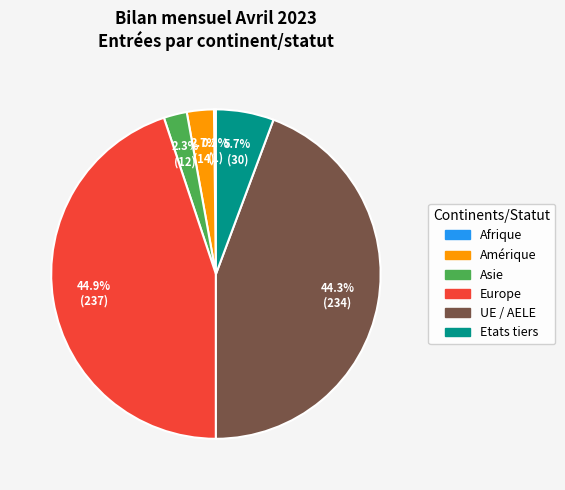

Does any single category account for the majority?

No